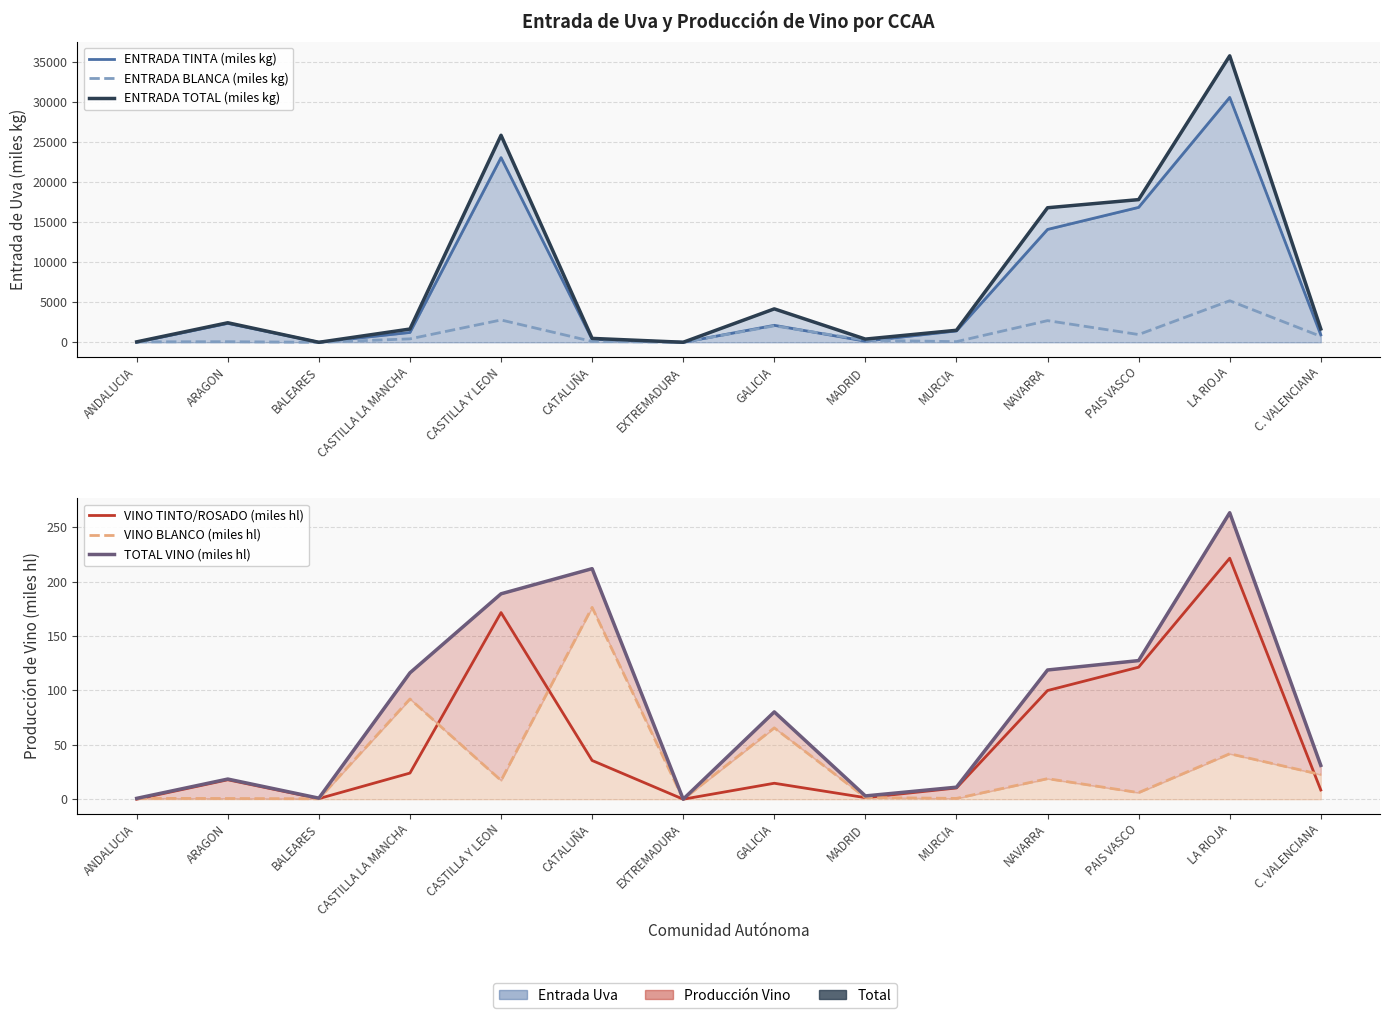

At which category does the chart reach its minimum across all series?

ANDALUCIA